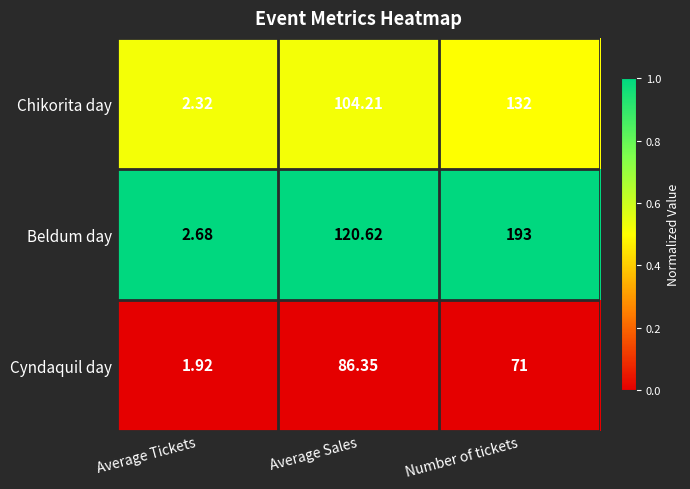

Which series has the largest total across all categories?

Beldum day